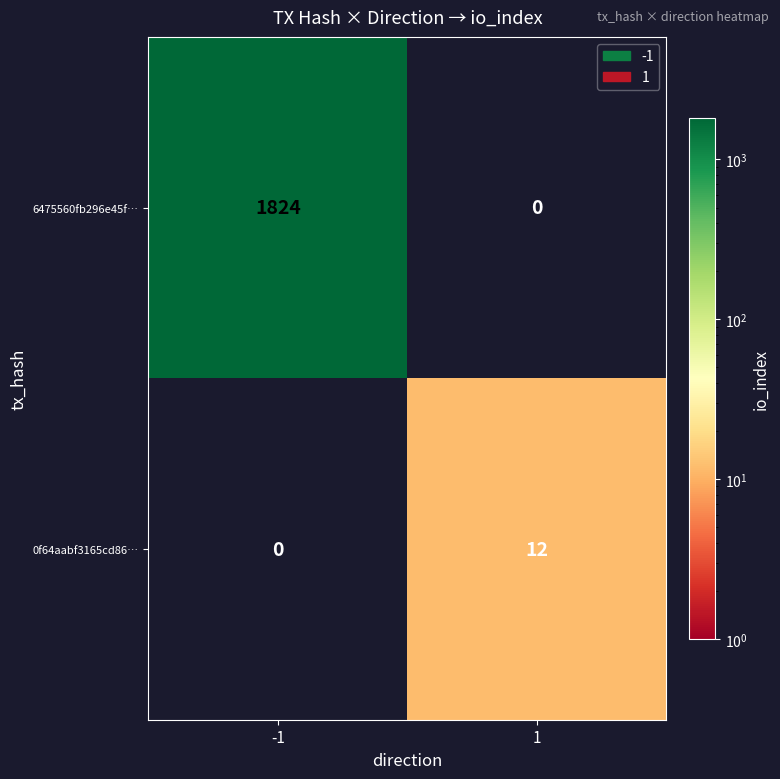

Is it true that 0f64aabf3165cd86… equals 16 at 1?

False